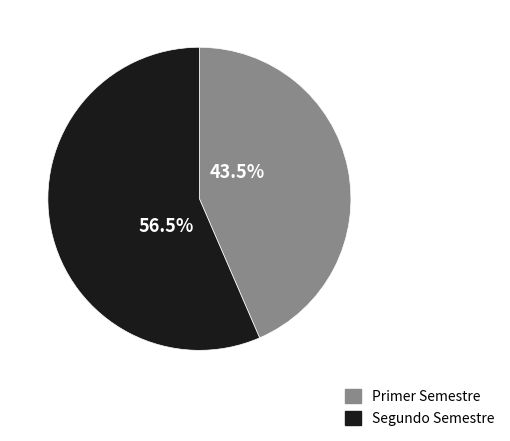

Does any single category account for the majority?

Yes